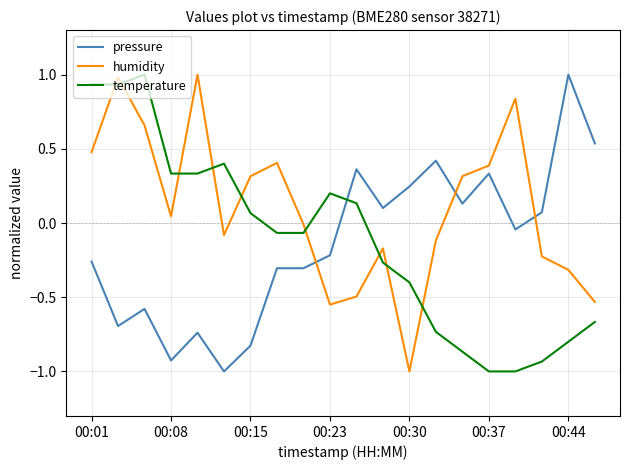

What is the greatest value displayed?

1.0